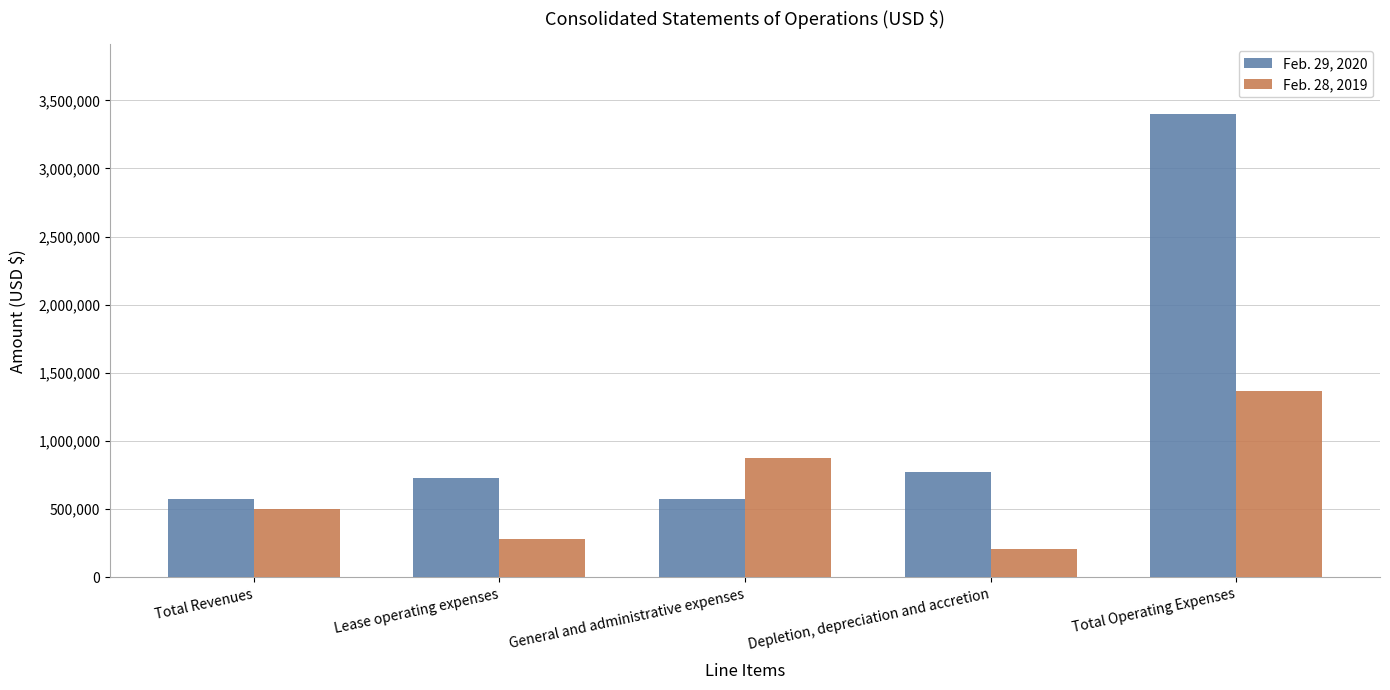

What is the difference between the maximum and second lowest values in the Feb. 29, 2020 series?

2823041